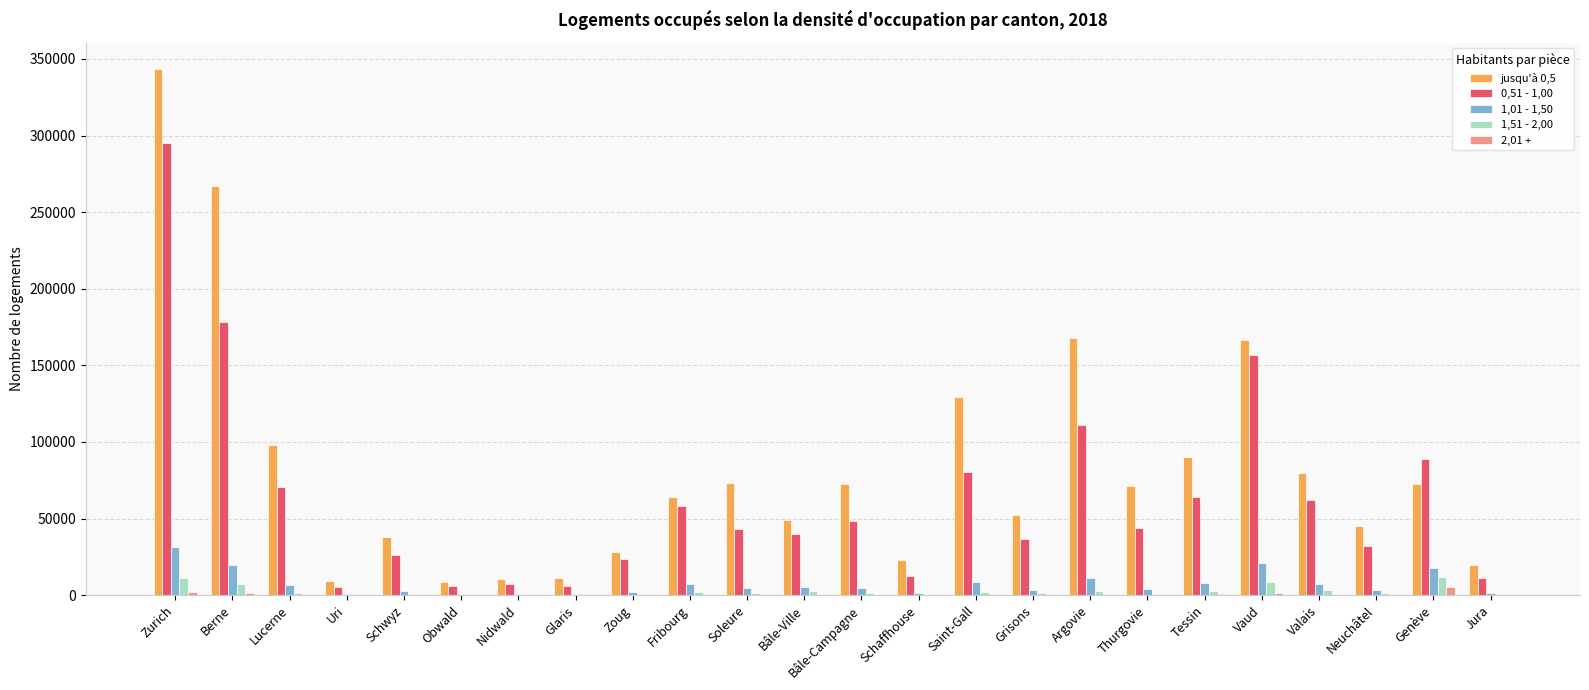

Which category has the highest value in the jusqu'à 0,5 series?

Zurich